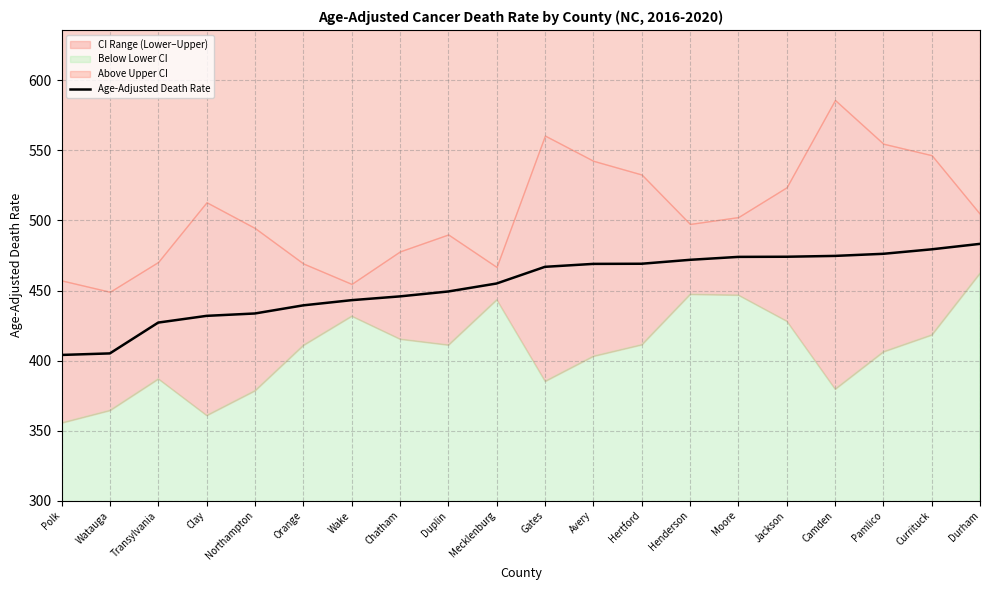

Reading right to left, extract all data points from this chart.

483.3	479.4	476.2	474.7	474.1	474.0	471.9	469.1	469.0	466.9	455.0	449.3	445.8	443.1	439.4	433.6	431.9	427.1	405.1	404.0